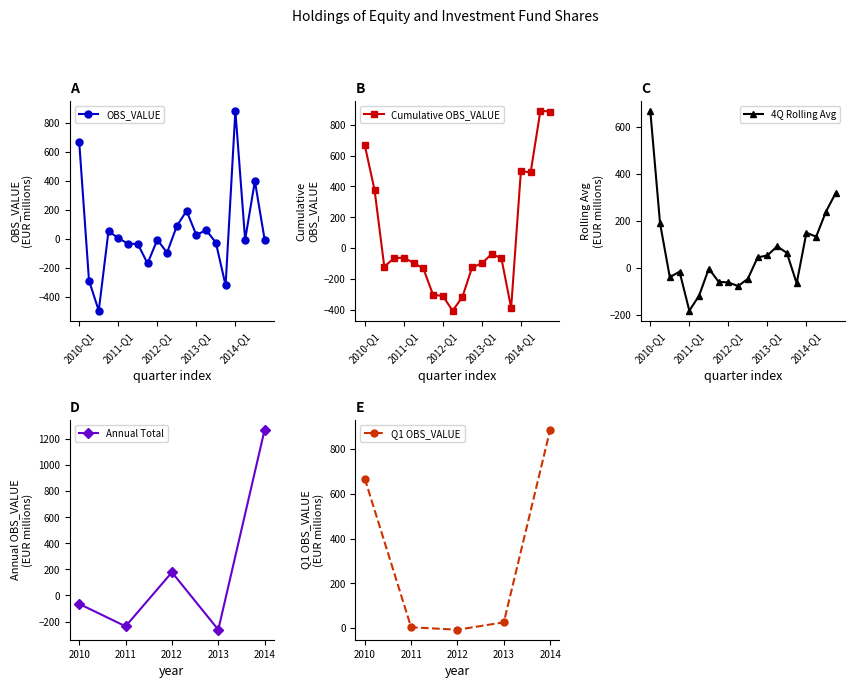

How many values exceed -6?

9